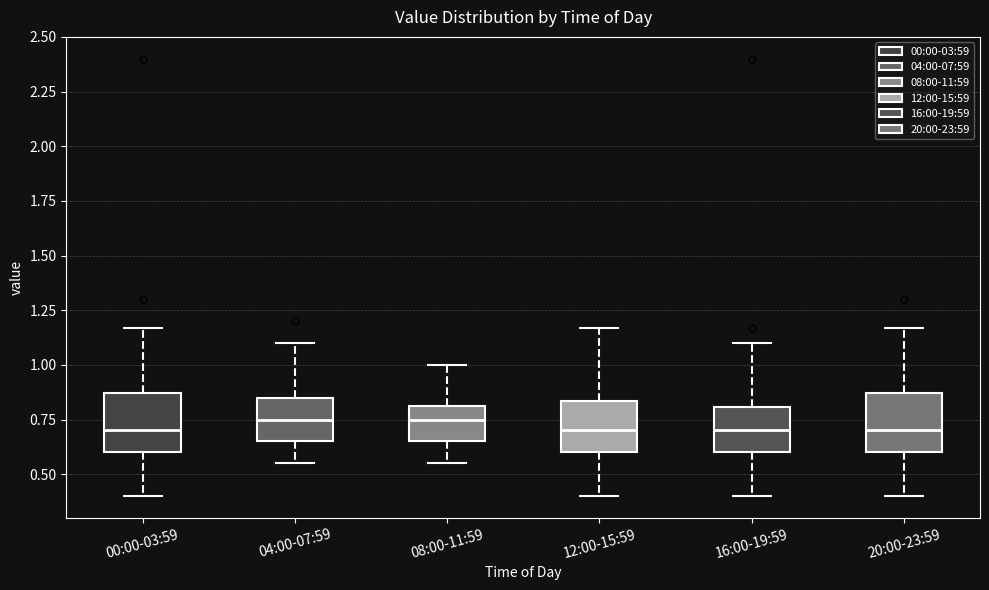

Reading left to right, read every box against the y-axis: the position of its median line, the range the box covers, and the ends of its whiskers. The values are not printed on the chart, so give them approximately, as read against the axis.

00:00-03:59: median 0.70, box 0.60 to 0.85, whiskers 0.40 to 1.15
04:00-07:59: median 0.75, box 0.65 to 0.85, whiskers 0.55 to 1.10
08:00-11:59: median 0.75, box 0.65 to 0.80, whiskers 0.55 to 1.00
12:00-15:59: median 0.70, box 0.60 to 0.85, whiskers 0.40 to 1.15
16:00-19:59: median 0.70, box 0.60 to 0.80, whiskers 0.40 to 1.10
20:00-23:59: median 0.70, box 0.60 to 0.85, whiskers 0.40 to 1.15